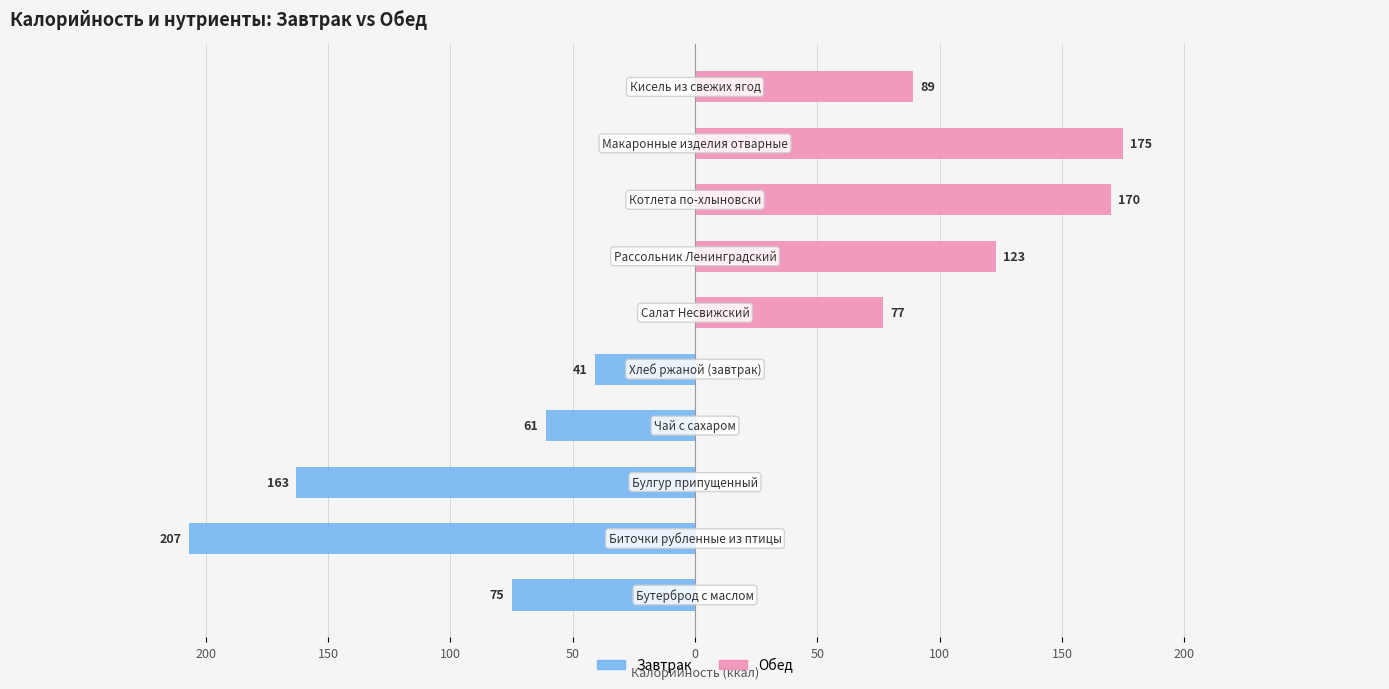

Count the number of categories in the chart.

10